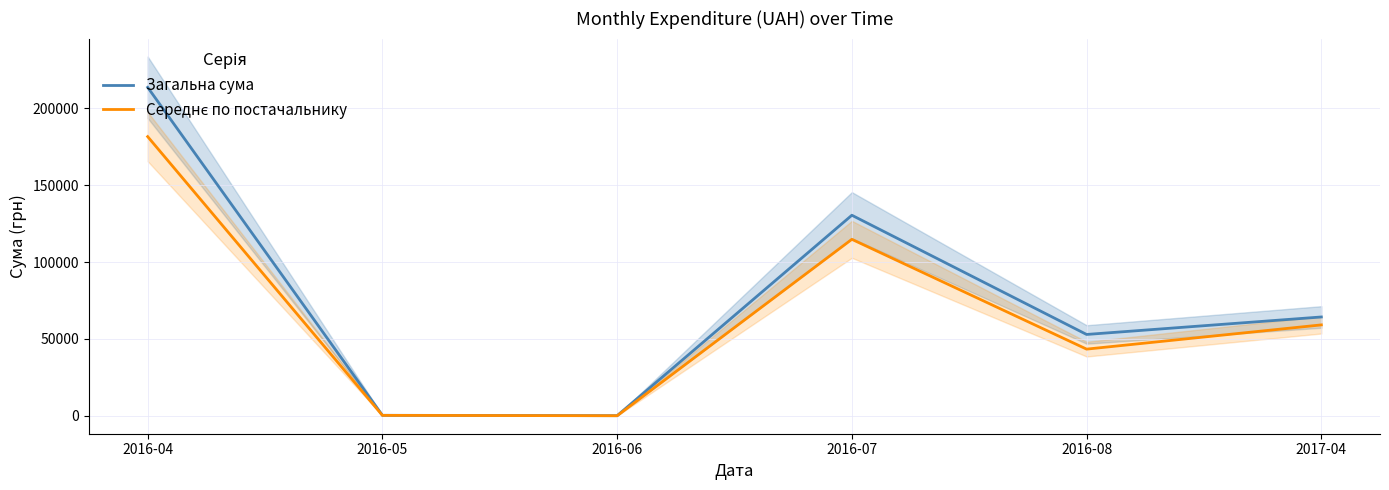

True or false: Середнє по постачальнику and Загальна сума intersect in this chart.

False